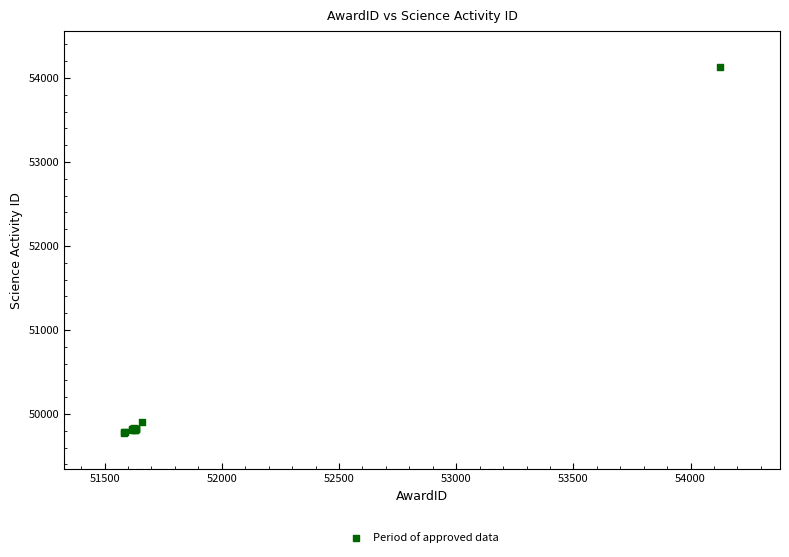

What Y value in the scatter plot is closest to 51952?

49899